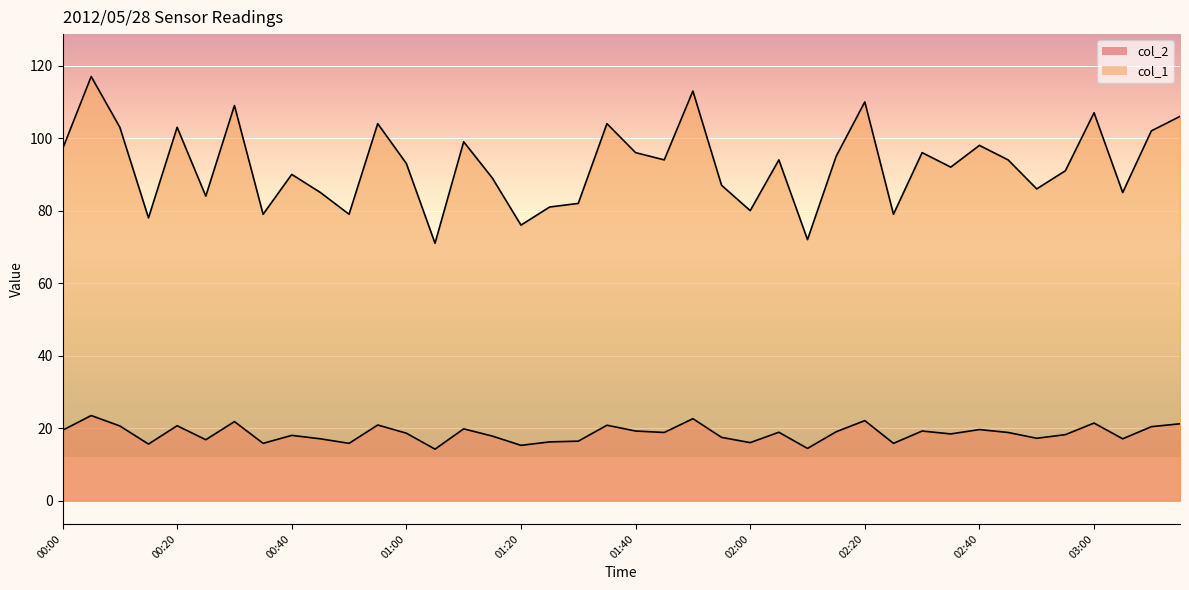

In col_1, how many points are lower than both neighbors (excluding endpoints)?

13